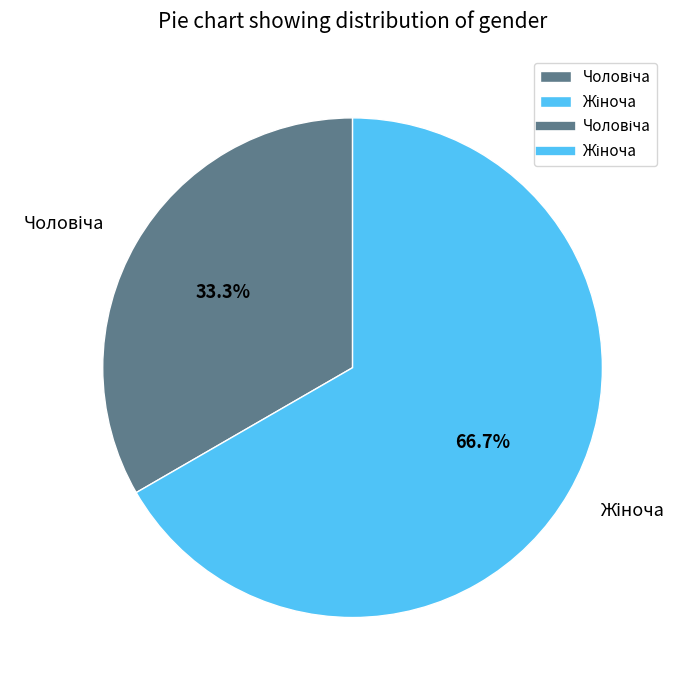

Is there any slice that represents more than half of the pie?

Yes